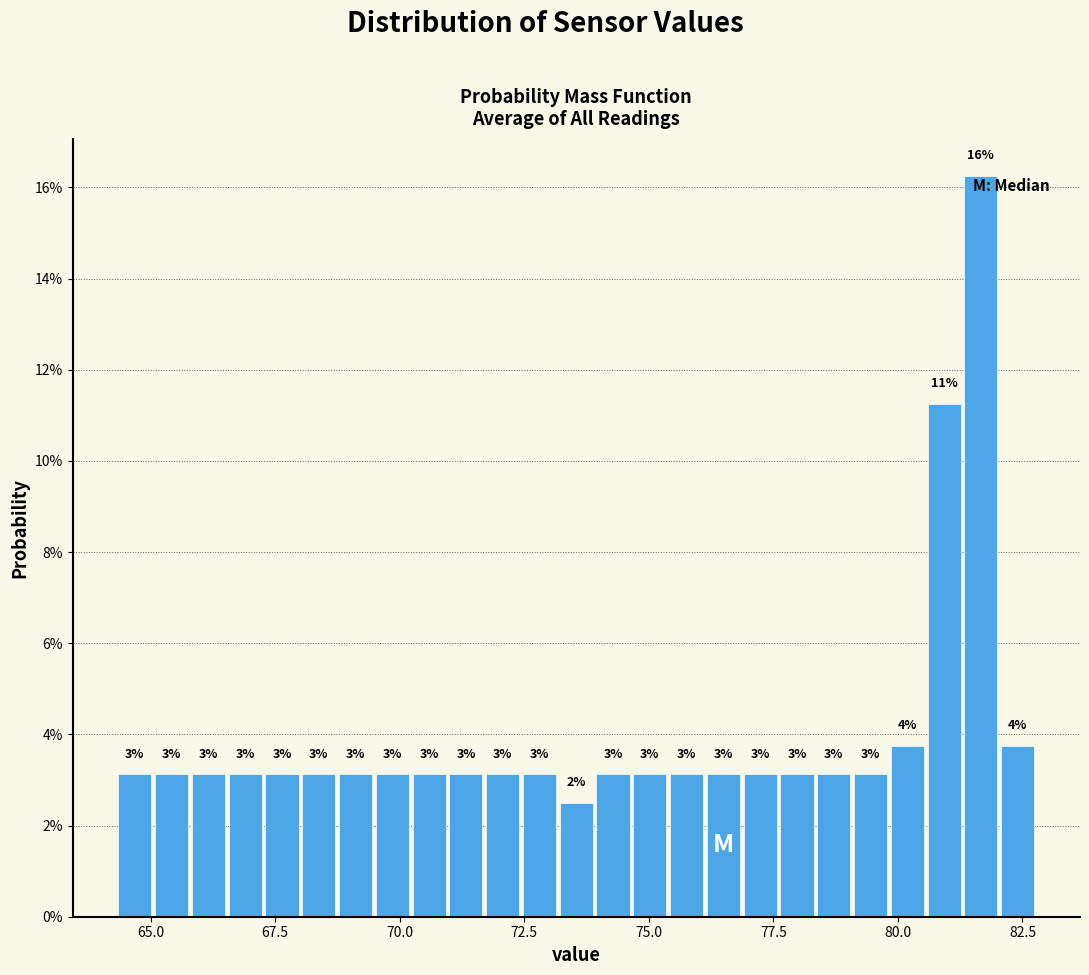

Around what value on the x-axis is the tallest bar? Give the approximate position of its centre, as read against the axis.

81.5